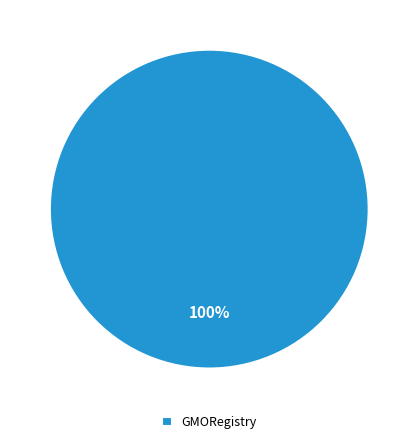

To the nearest percent, what percentage of the pie is GMORegistry?

100%